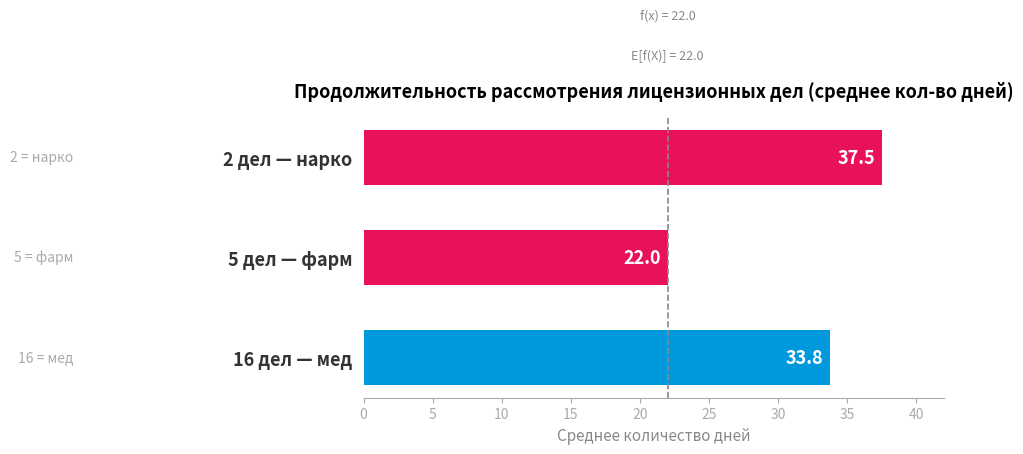

What is the average value?

31.1